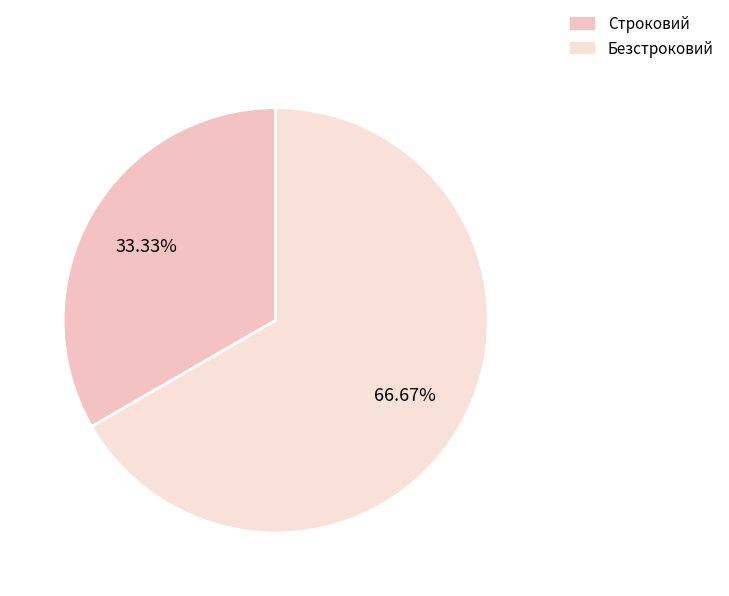

Does any single category account for the majority?

Yes